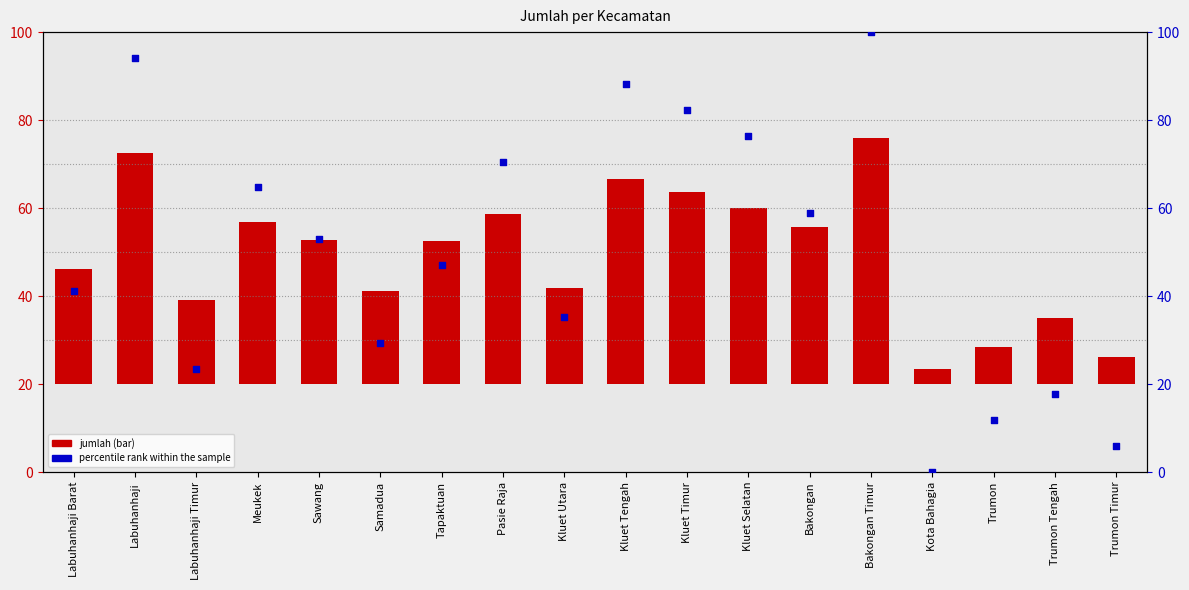

At which category is the sum across all series the highest?

Bakongan Timur